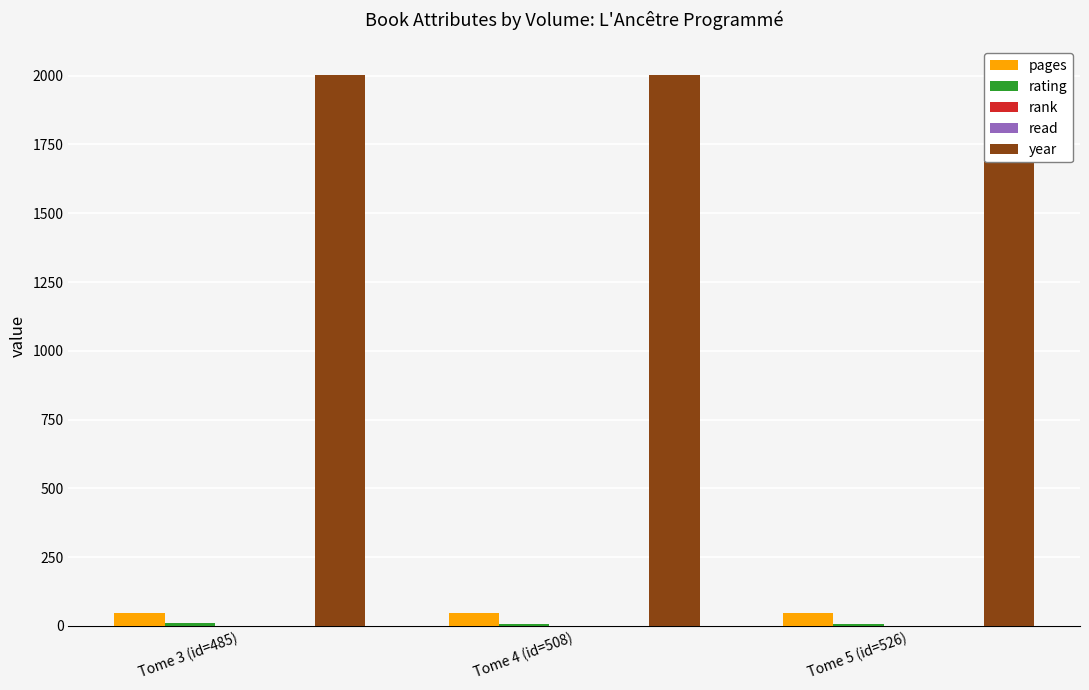

Which has a higher value, Tome 5 (id=526) or Tome 3 (id=485)?

Tome 3 (id=485)